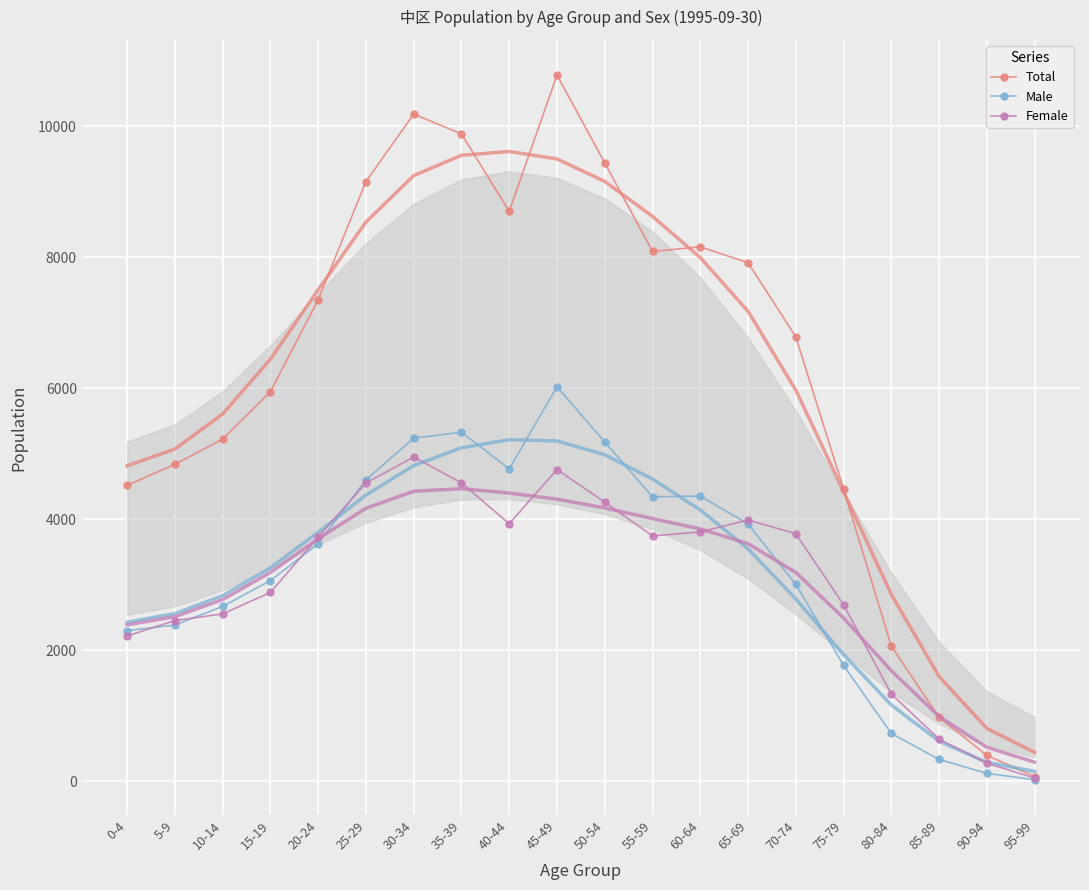

What is the difference between the highest and lowest values at 65-69?

3988